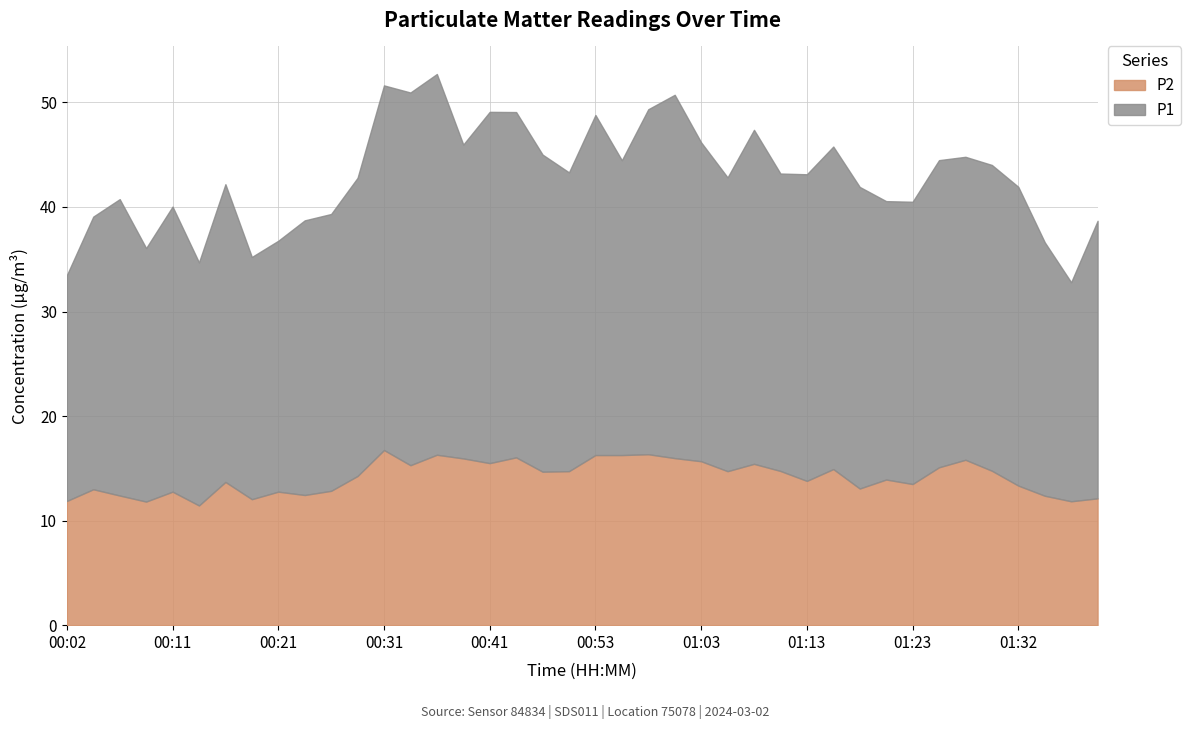

Which series changed the most between 01:06 and 01:23?

P2